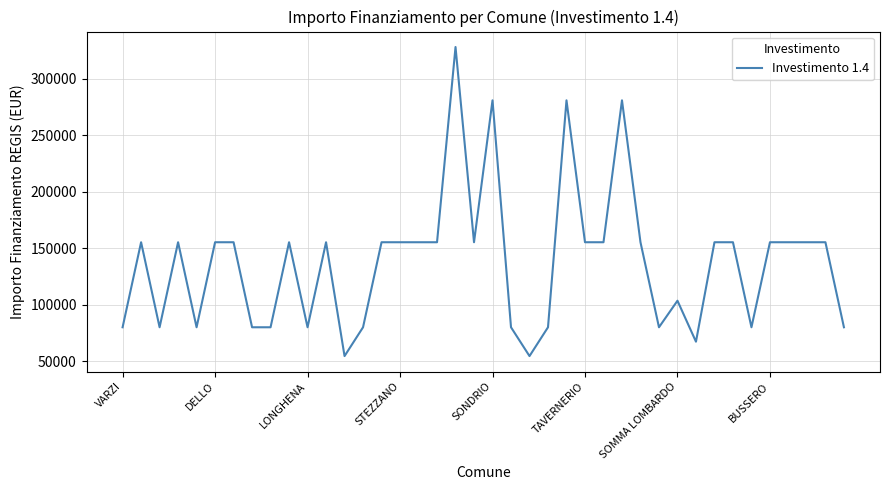

What is the difference between the maximum and minimum values?

273748